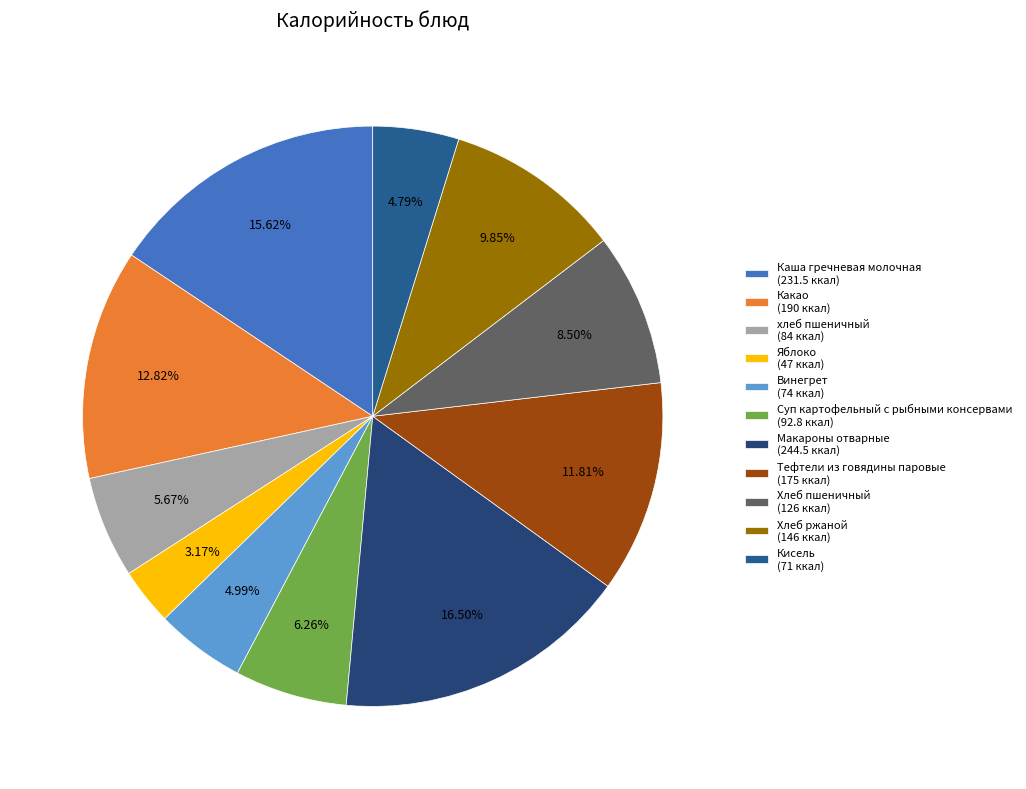

What is the change in value from Винегрет to Суп картофельный с рыбными консервами?

+18.8